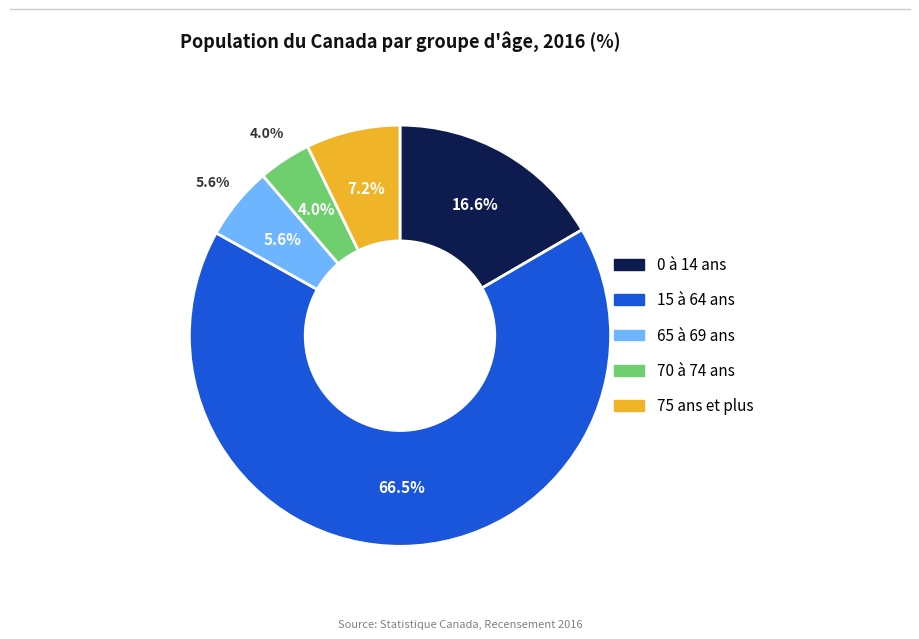

Does 70 à 74 ans account for over 50% of the chart?

No